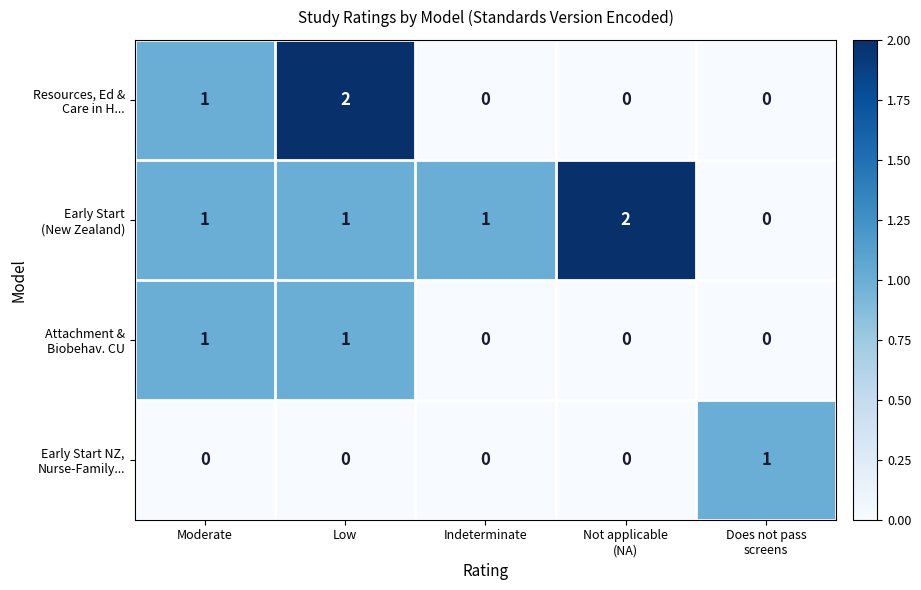

At which category is the sum across all series the highest?

Low